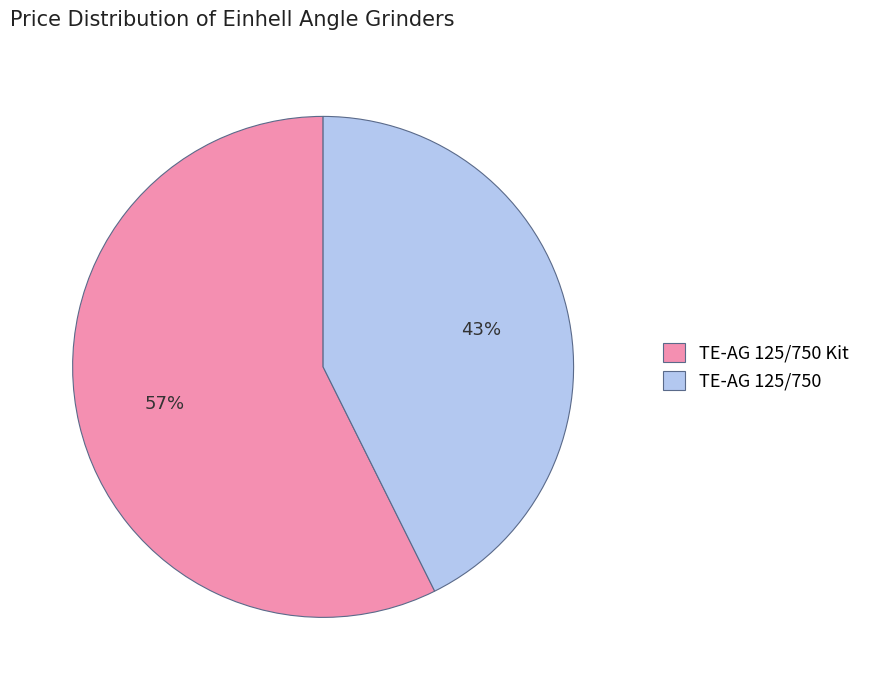

To the nearest percent, what is the average slice percentage?

50%